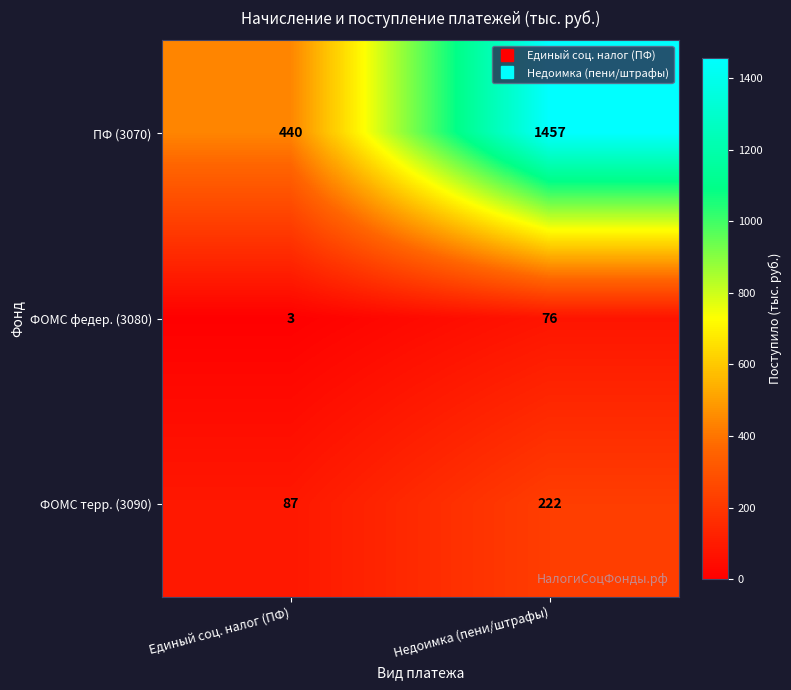

Which series has the largest total across all categories?

ПФ (3070)